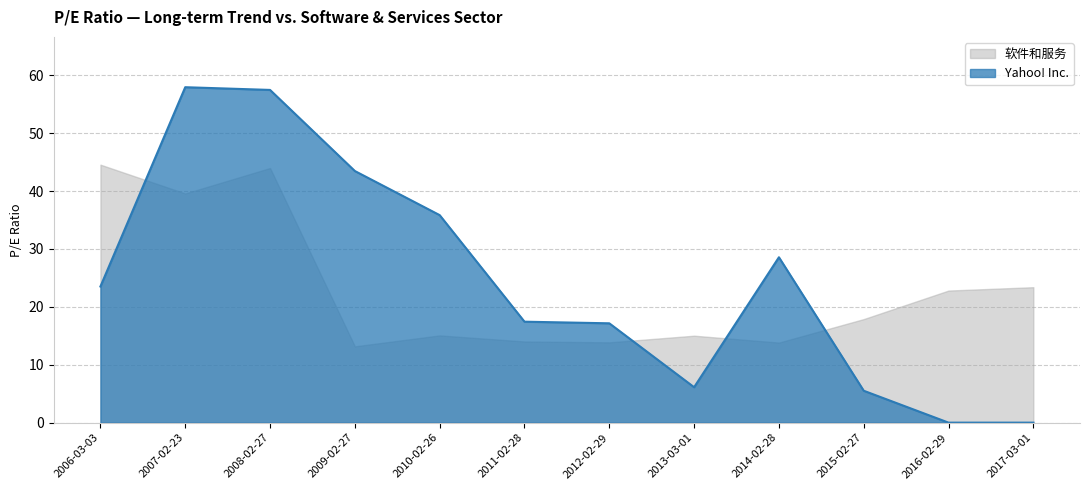

What is the value of the 4th point from the left?

43.5